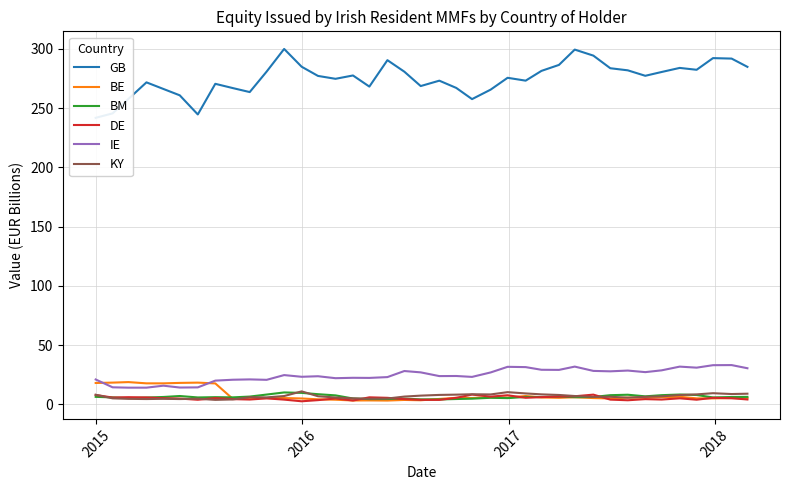

True or false: DE and GB intersect in this chart.

False